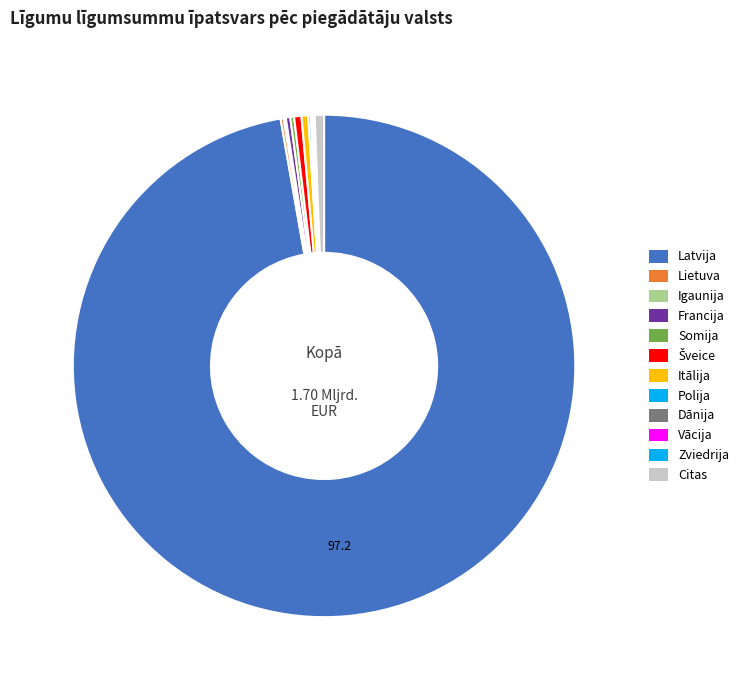

Combined, what portion of the pie is Polija and Itālija?

0.6%